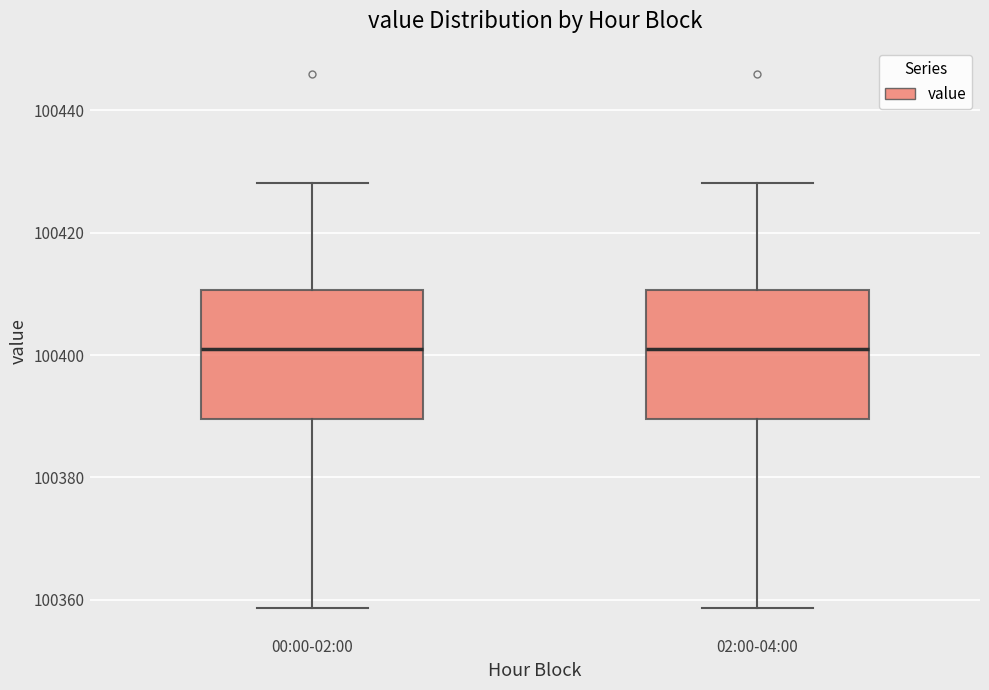

Reading left to right, read every box against the y-axis: the position of its median line, the range the box covers, and the ends of its whiskers. The values are not printed on the chart, so give them approximately, as read against the axis.

00:00-02:00: median 100402, box 100390 to 100410, whiskers 100358 to 100428
02:00-04:00: median 100402, box 100390 to 100410, whiskers 100358 to 100428